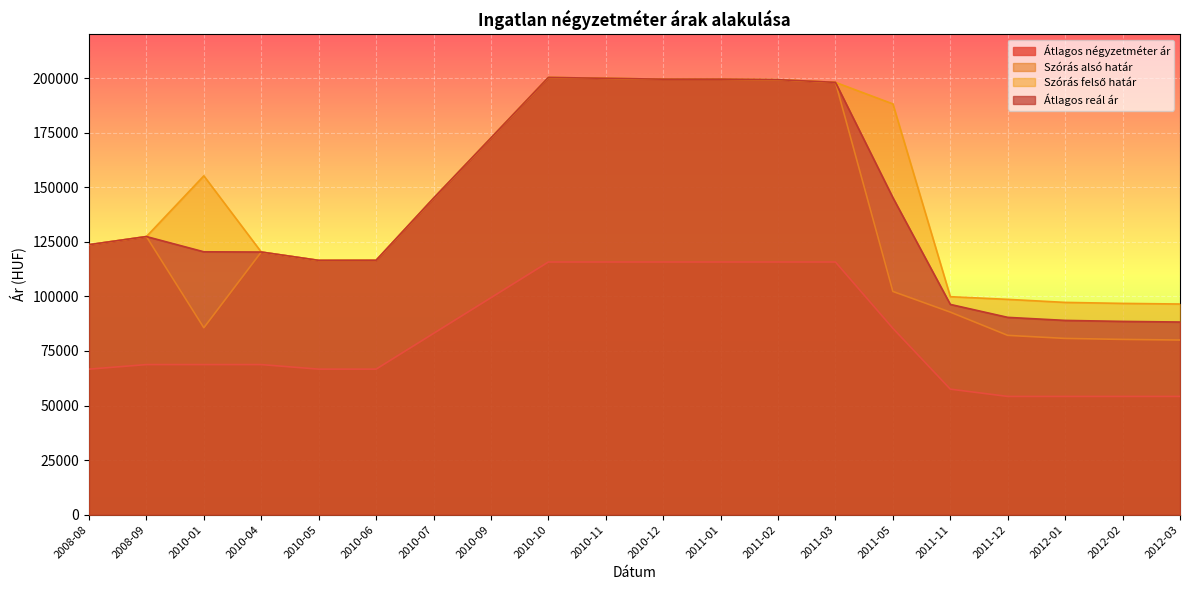

At how many categories does at least one series exceed 79059?

20